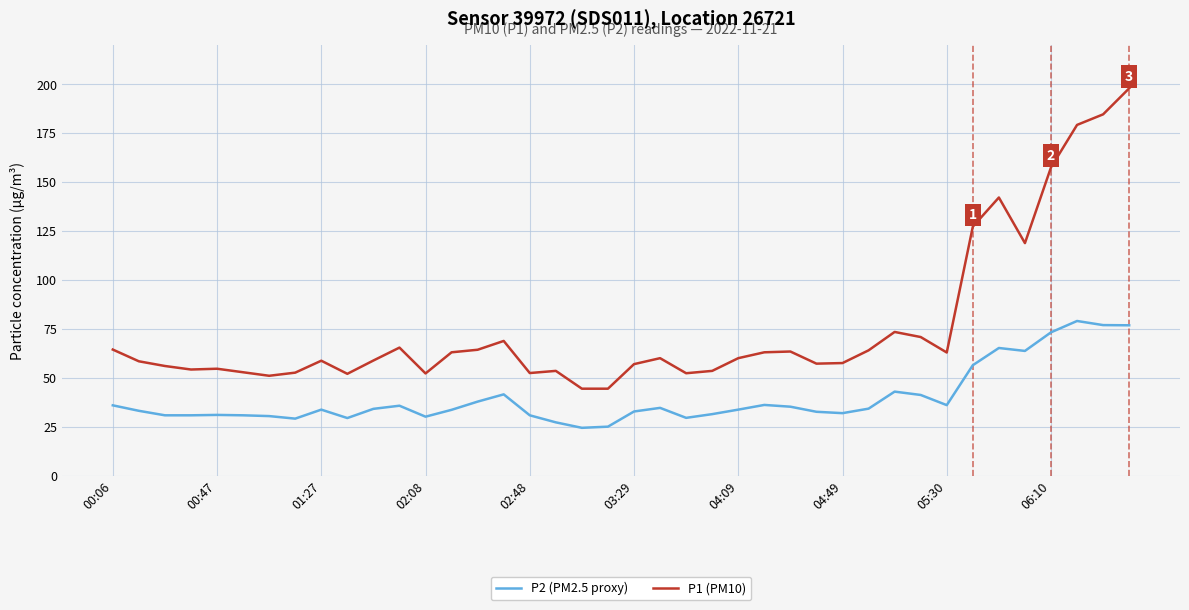

Which series has the largest range (max minus min)?

P1 (PM10)